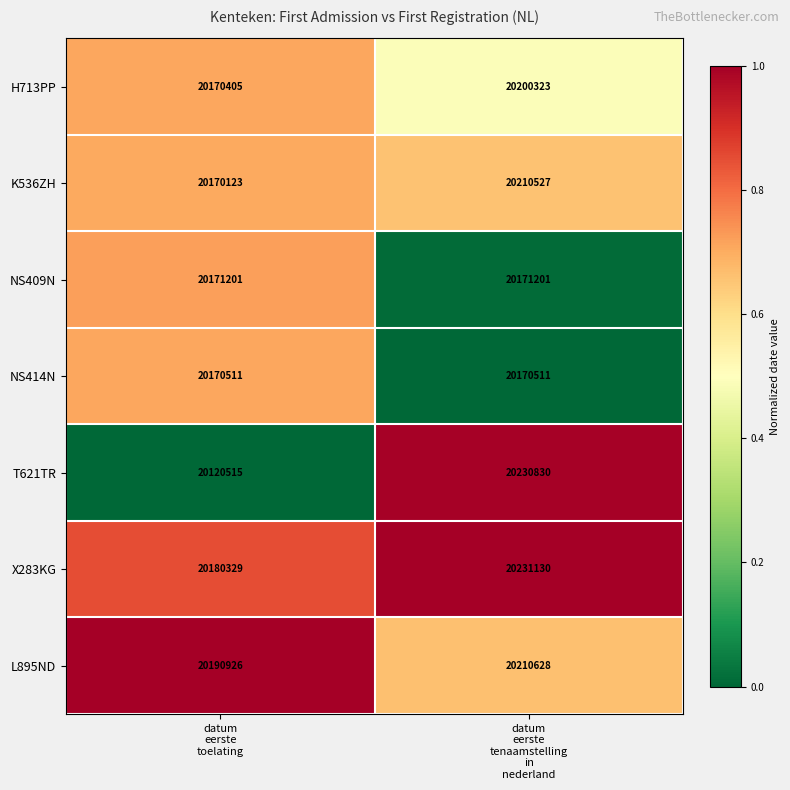

Count the number of data series in this chart.

7